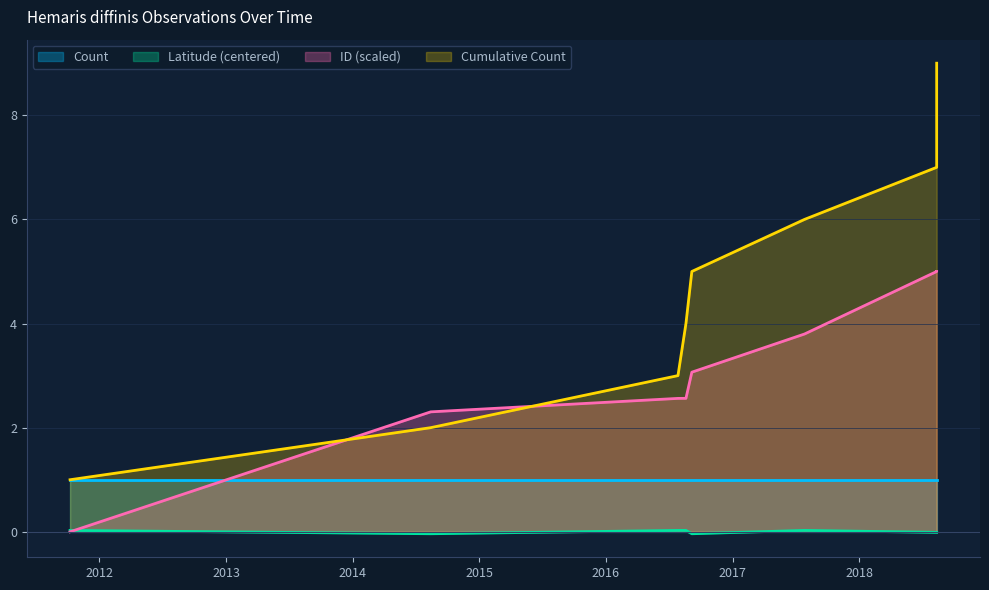

How many values in the Latitude series are below 0?

5